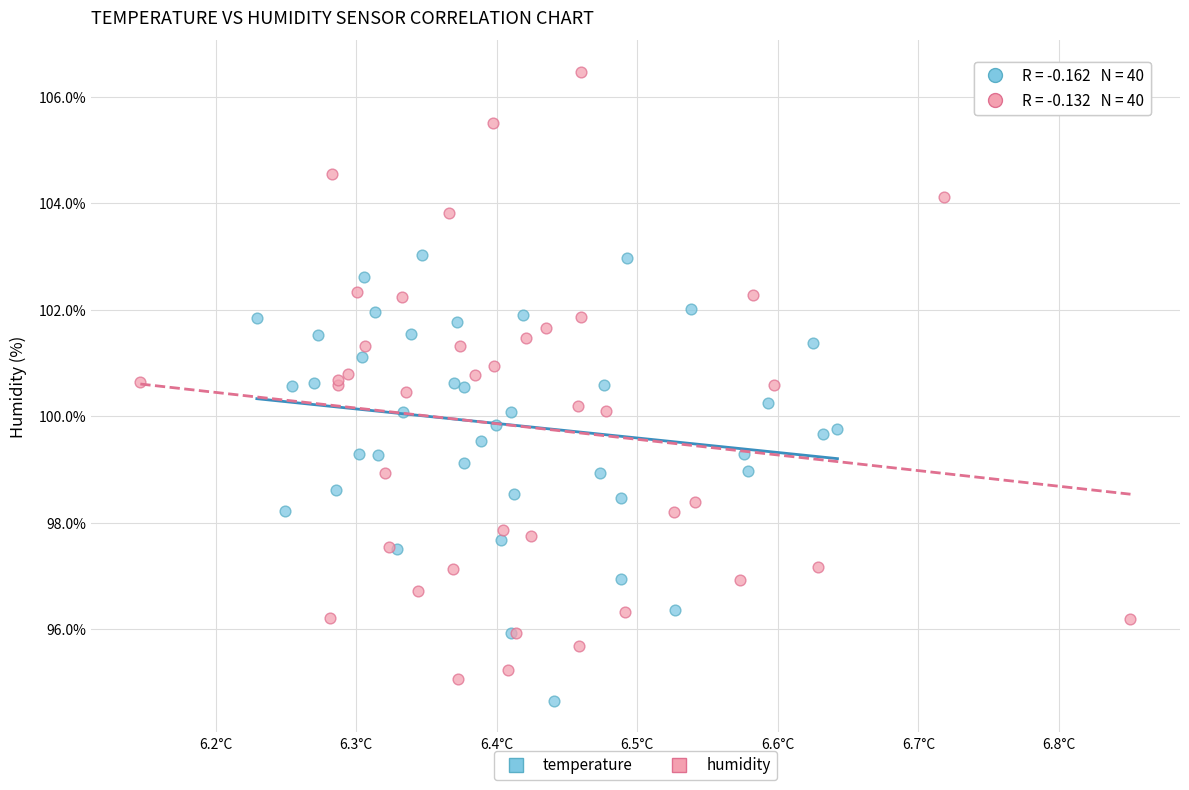

Which series reaches the maximum Y coordinate?

humidity